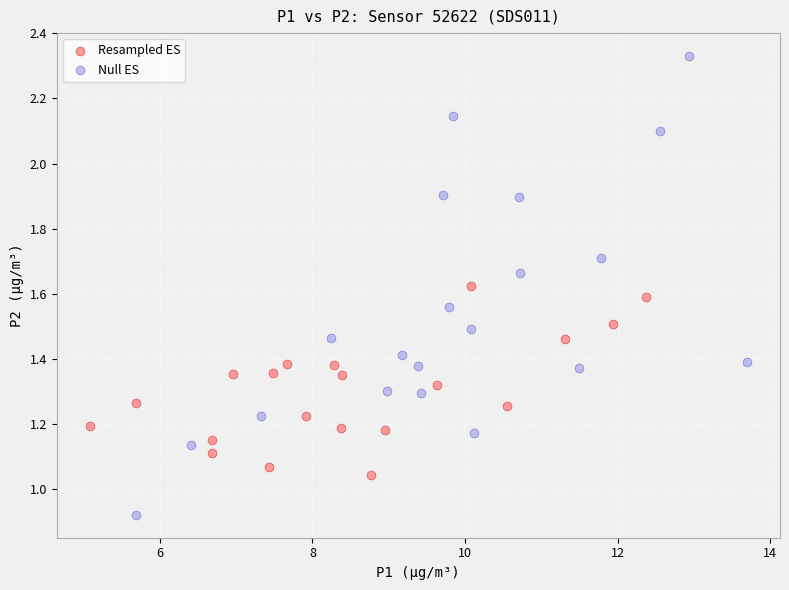

Which series contains the highest Y value?

Null ES